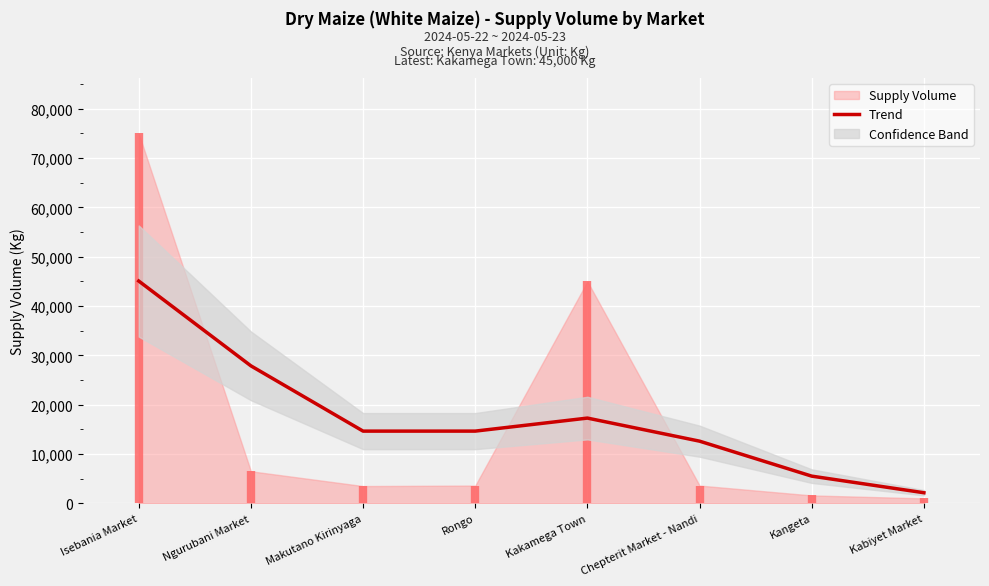

True or false: the data shows 9749.7 at Kakamega Town.

False